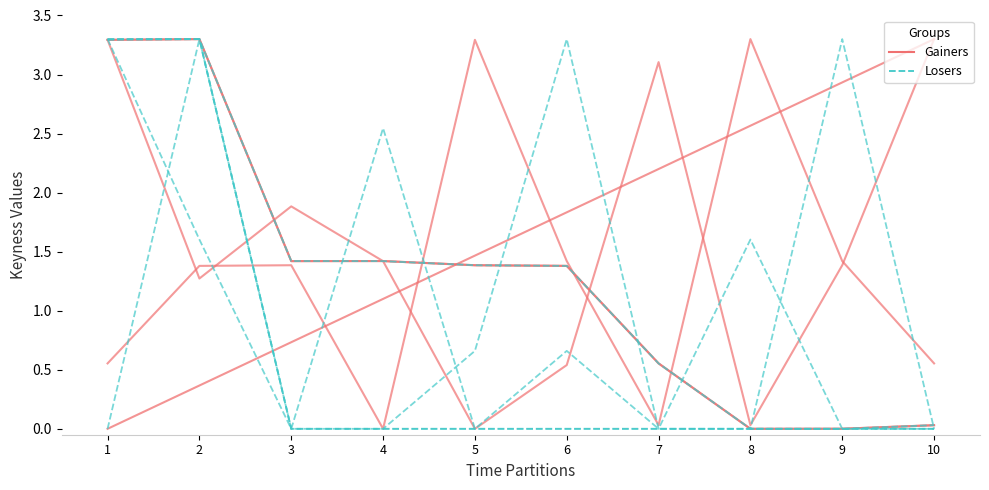

True or false: Losers has a value of 0.8 at 8.

False